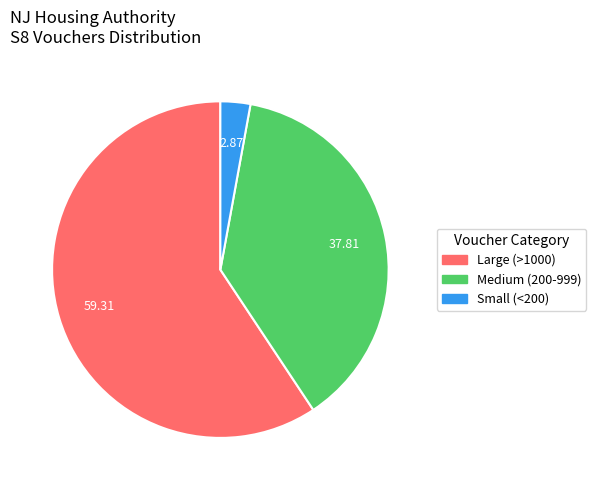

Is there a majority slice in this chart?

Yes